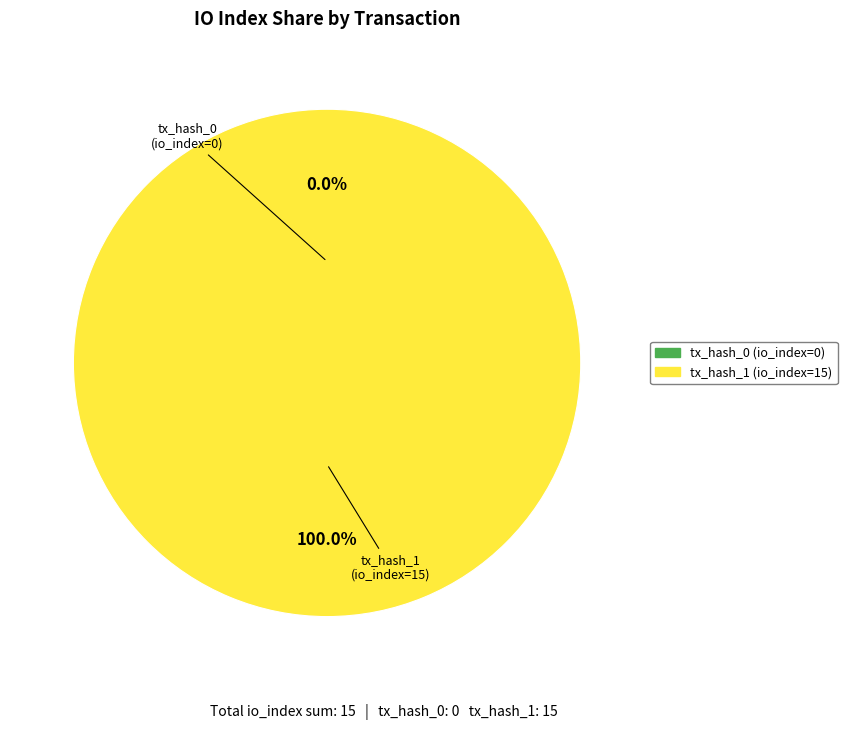

Does tx_hash_1 (io_index=15) account for over 50% of the chart?

Yes